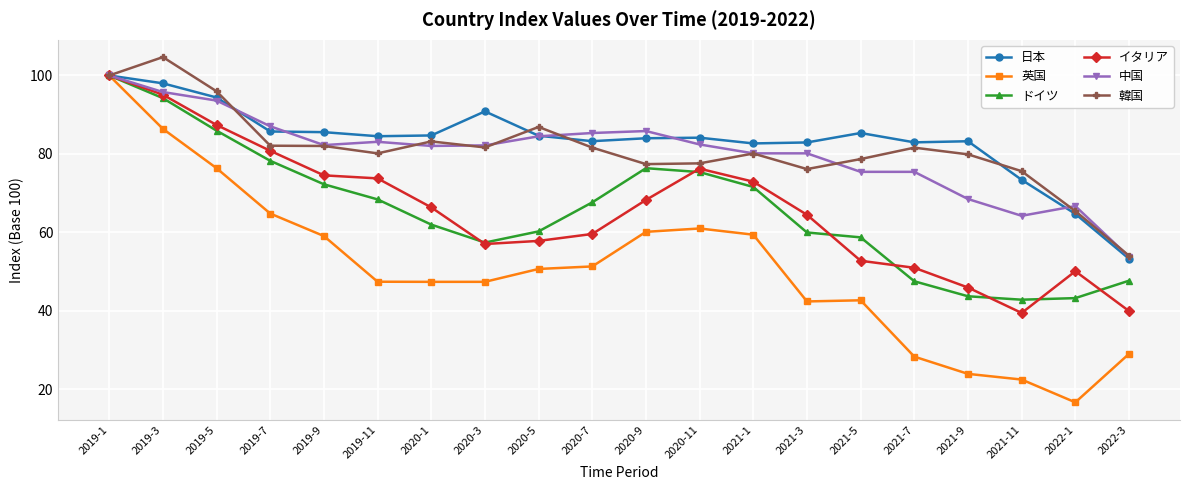

Is the value of ドイツ at 2019-11 greater than the value of 英国 at 2022-1?

Yes